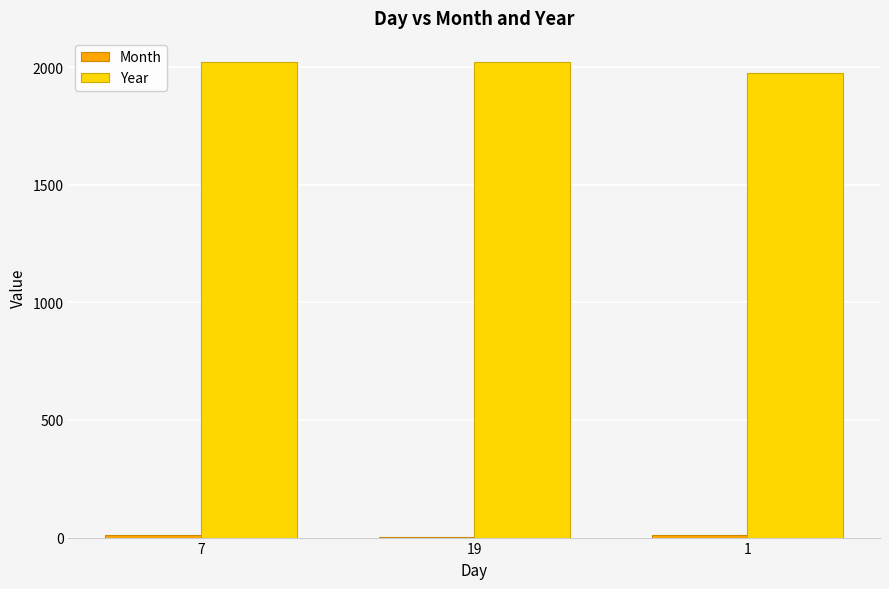

Which series has the largest total across all categories?

Year